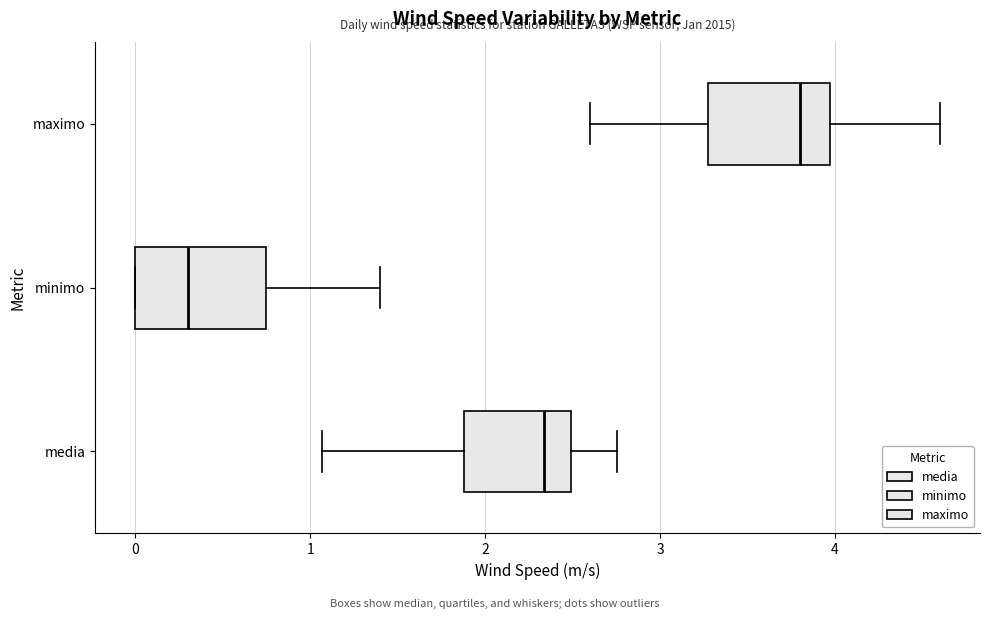

Reading bottom to top, read every box against the x-axis: the position of its median line, the range the box covers, and the ends of its whiskers. The values are not printed on the chart, so give them approximately, as read against the axis.

media: median 2.3, box 1.9 to 2.5, whiskers 1.1 to 2.8
minimo: median 0.3, box 0.0 to 0.8, whiskers 0.0 to 1.4
maximo: median 3.8, box 3.3 to 4.0, whiskers 2.6 to 4.6